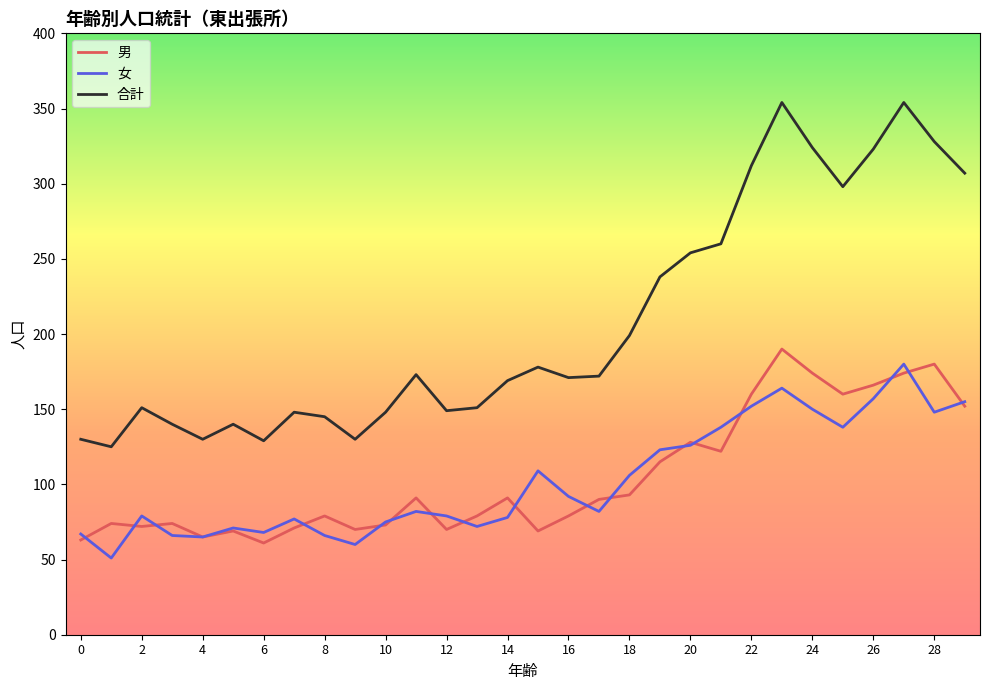

Which series has the largest range (max minus min)?

合計